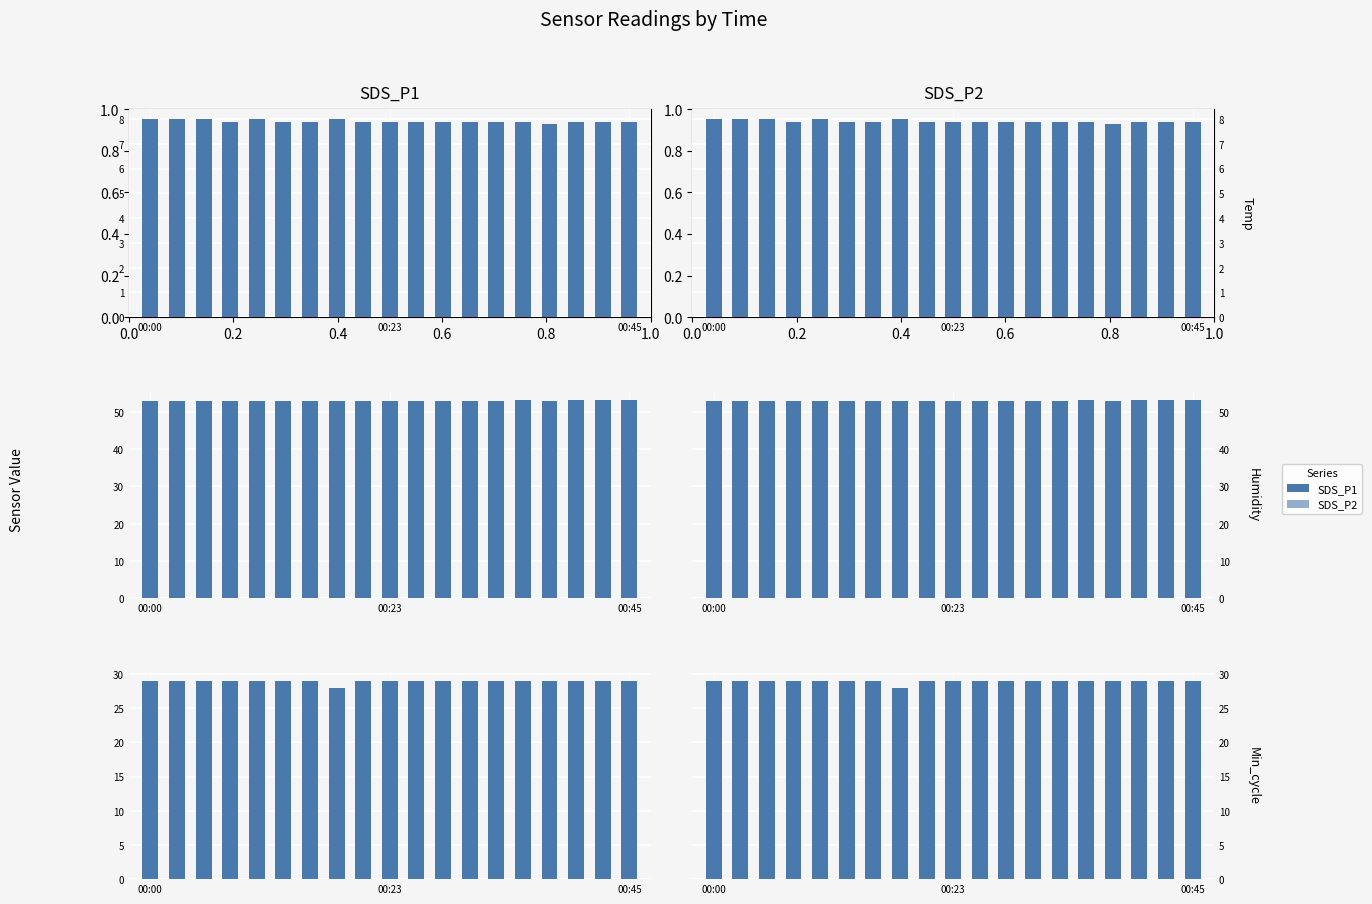

How many SDS_P1 values are between 29 and 30?

18